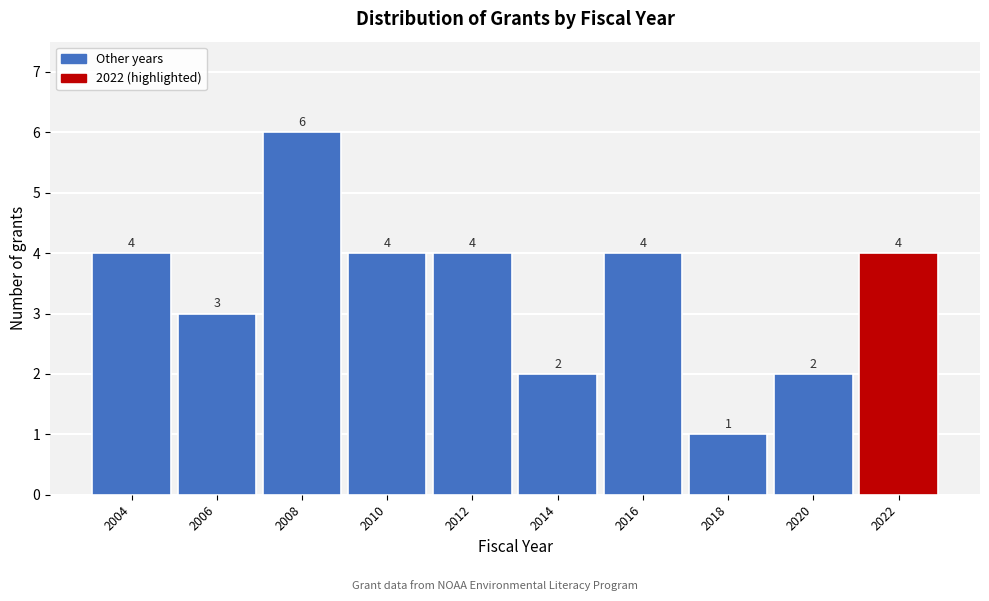

Reading left to right, extract all data points from this chart.

2004=4	2006=3	2008=6	2010=4	2012=4	2014=2	2016=4	2018=1	2020=2	2022=4